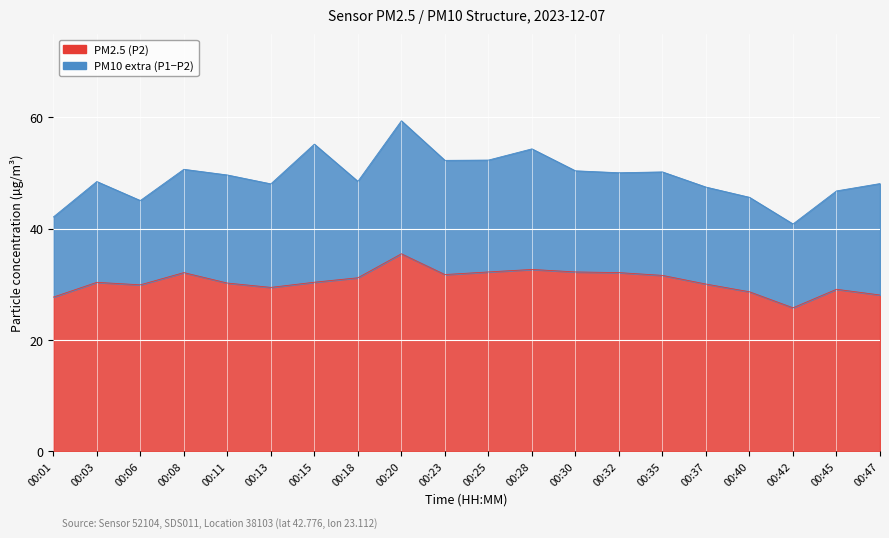

Between 00:40 and 00:35, which is larger?

00:35